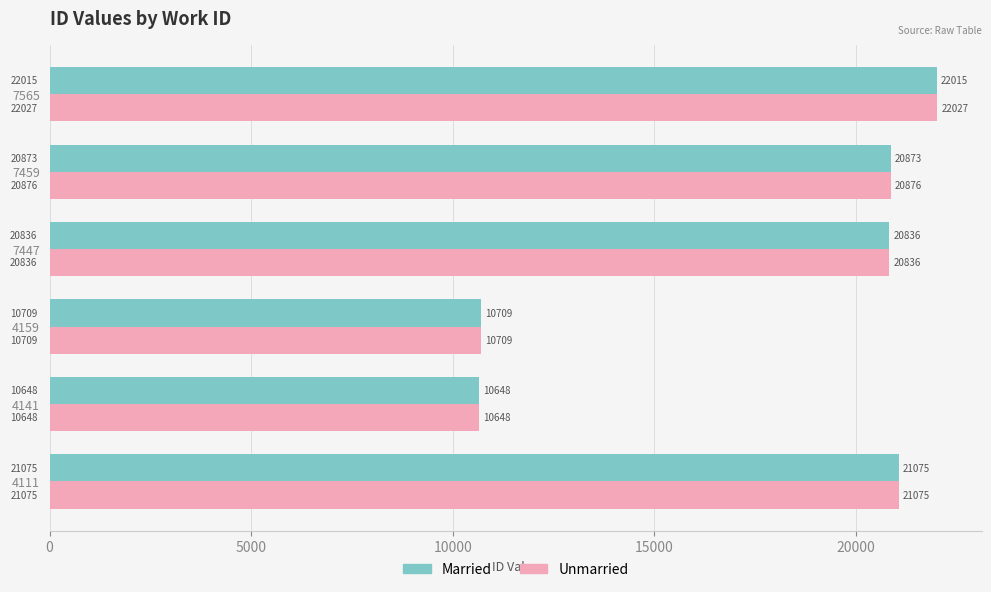

Which series has the largest total across all categories?

Unmarried